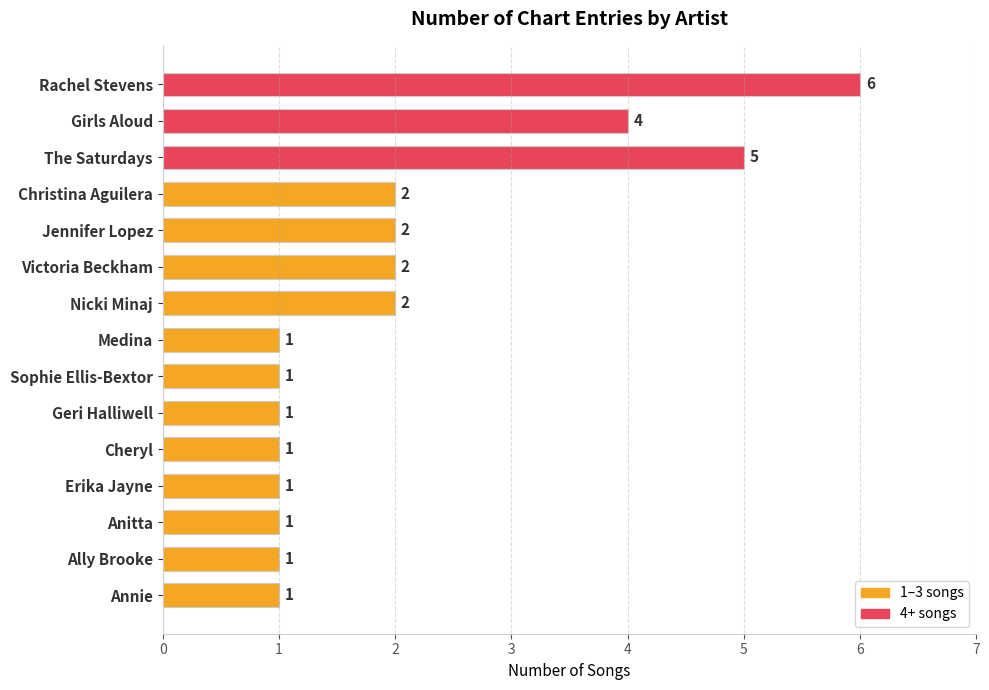

What is the greatest value displayed?

6